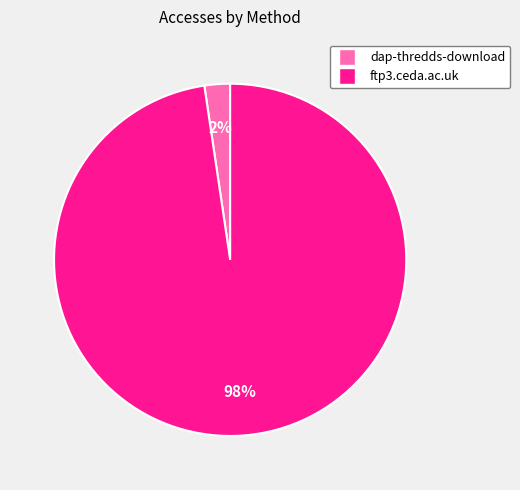

Which category accounts for the majority?

ftp3.ceda.ac.uk